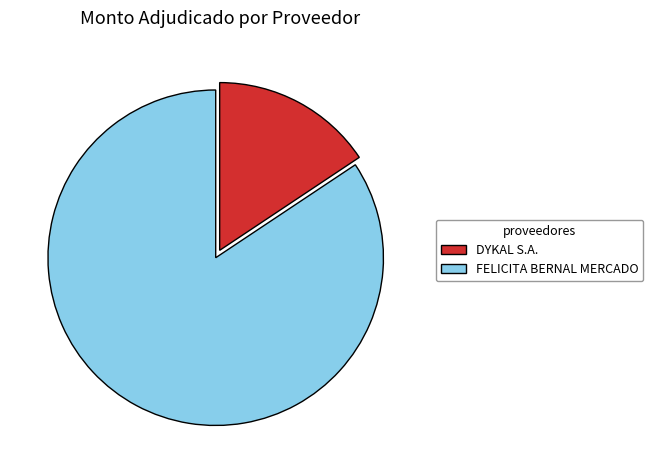

Which slice is the largest?

FELICITA BERNAL MERCADO